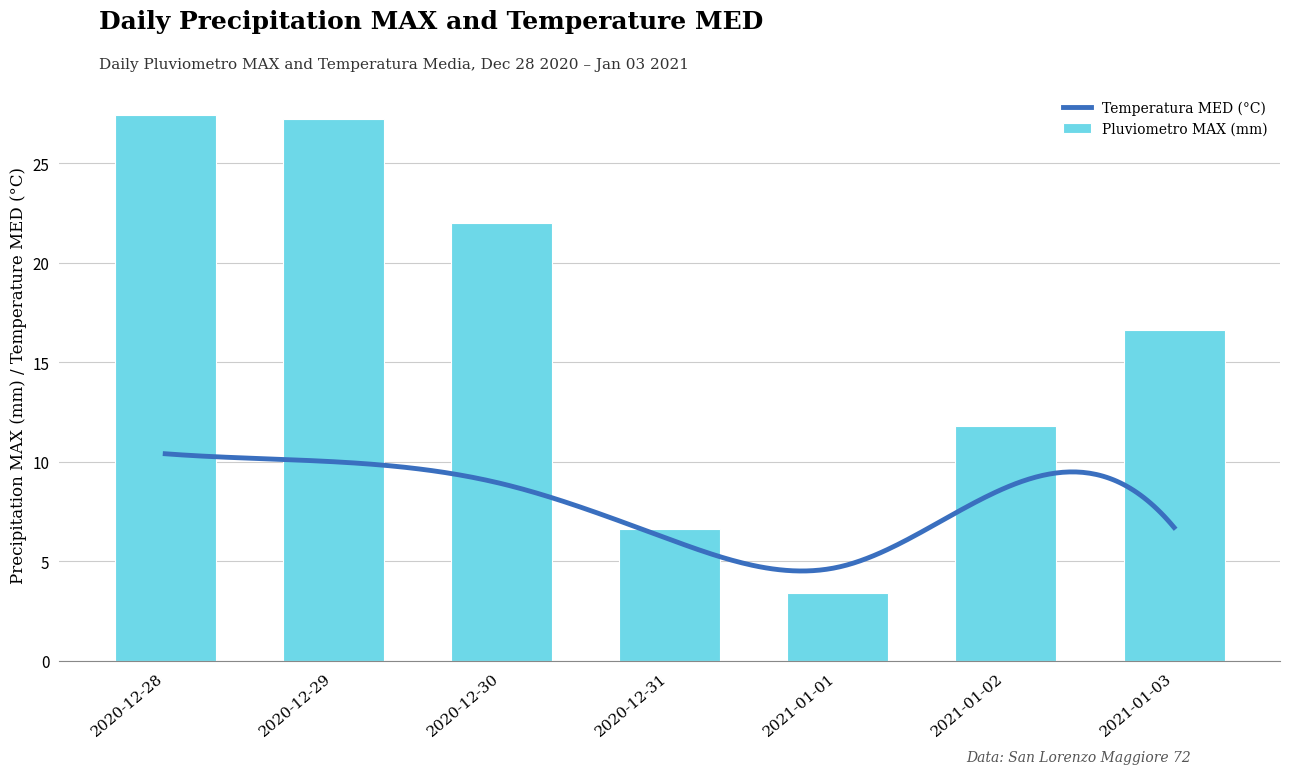

Which has a higher value, 2021-01-01 or 2021-01-03?

2021-01-03